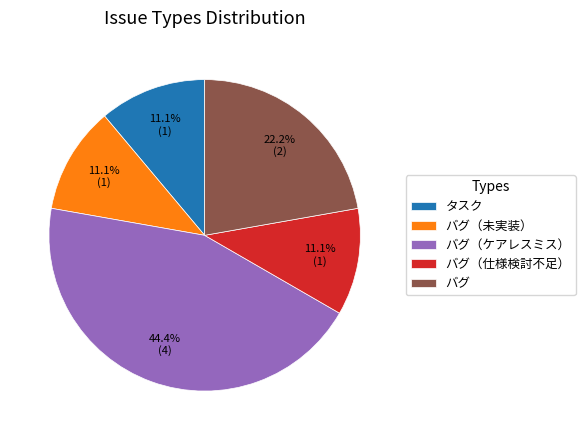

What percentage is the バグ（未実装） slice, to the nearest percent?

11%